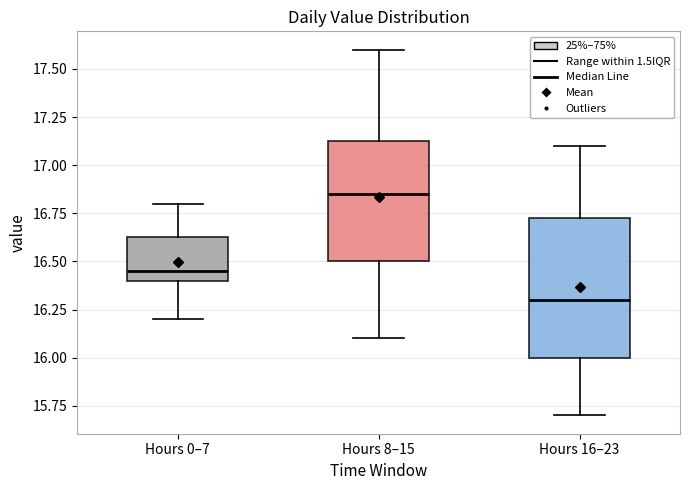

Where does the median line of the box for Hours 16–23 sit on the y-axis? The values are not printed on the chart, so give them approximately, as read against the axis.

16.30